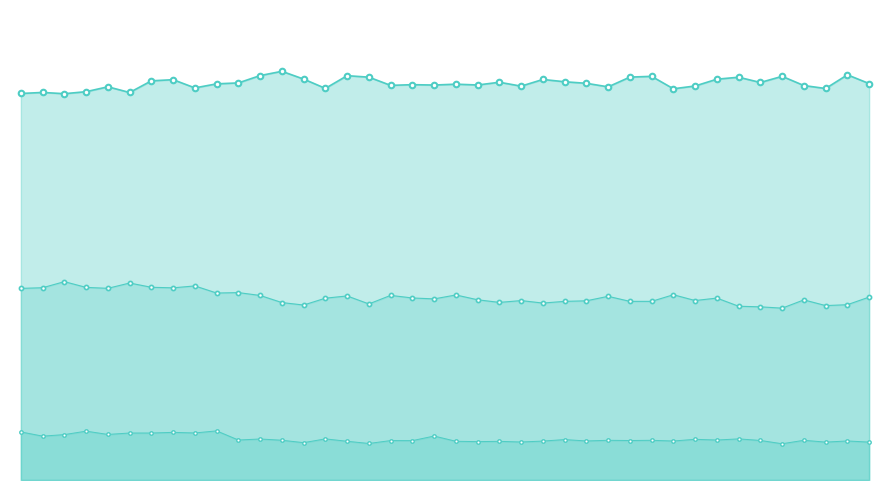

Between 10 and 27, which is larger?

10